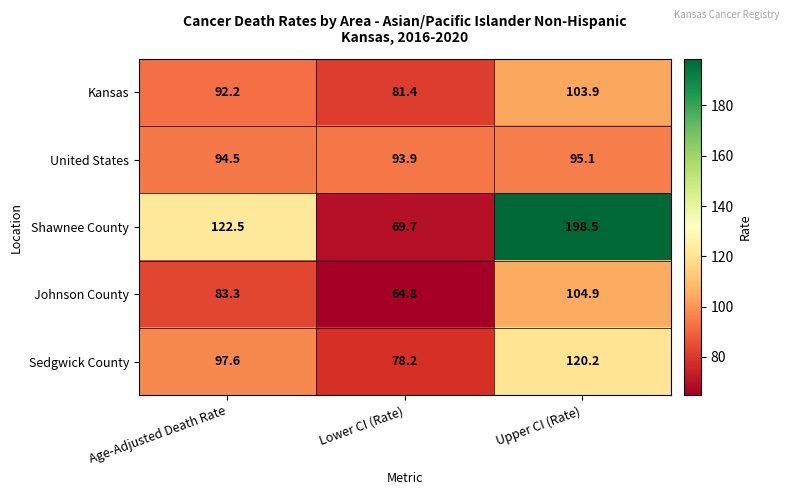

At which category does the chart reach its minimum across all series?

Lower CI (Rate)